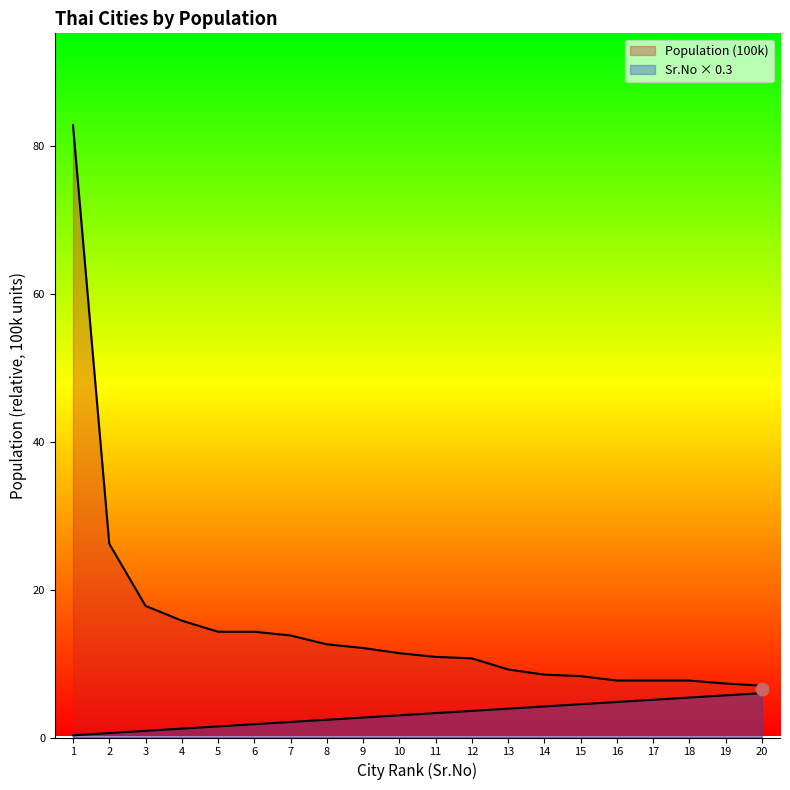

What are all the series names shown in the legend?

Sr.No, Population (100k)